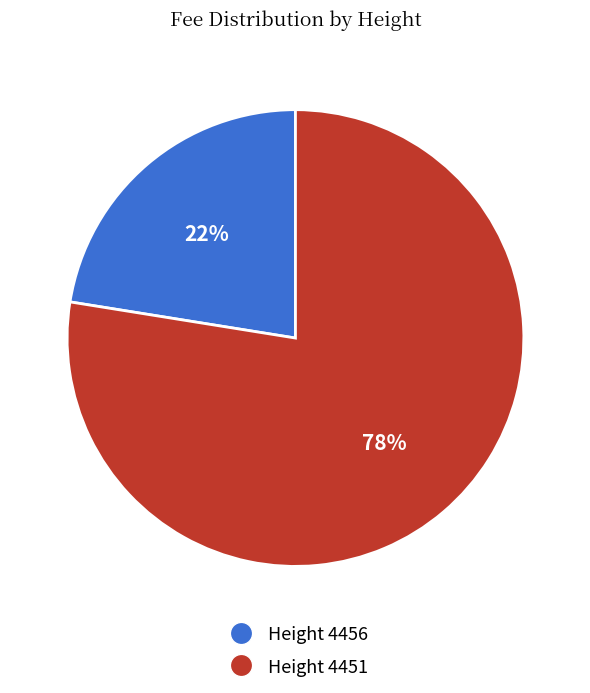

How many segments does this pie chart have?

2